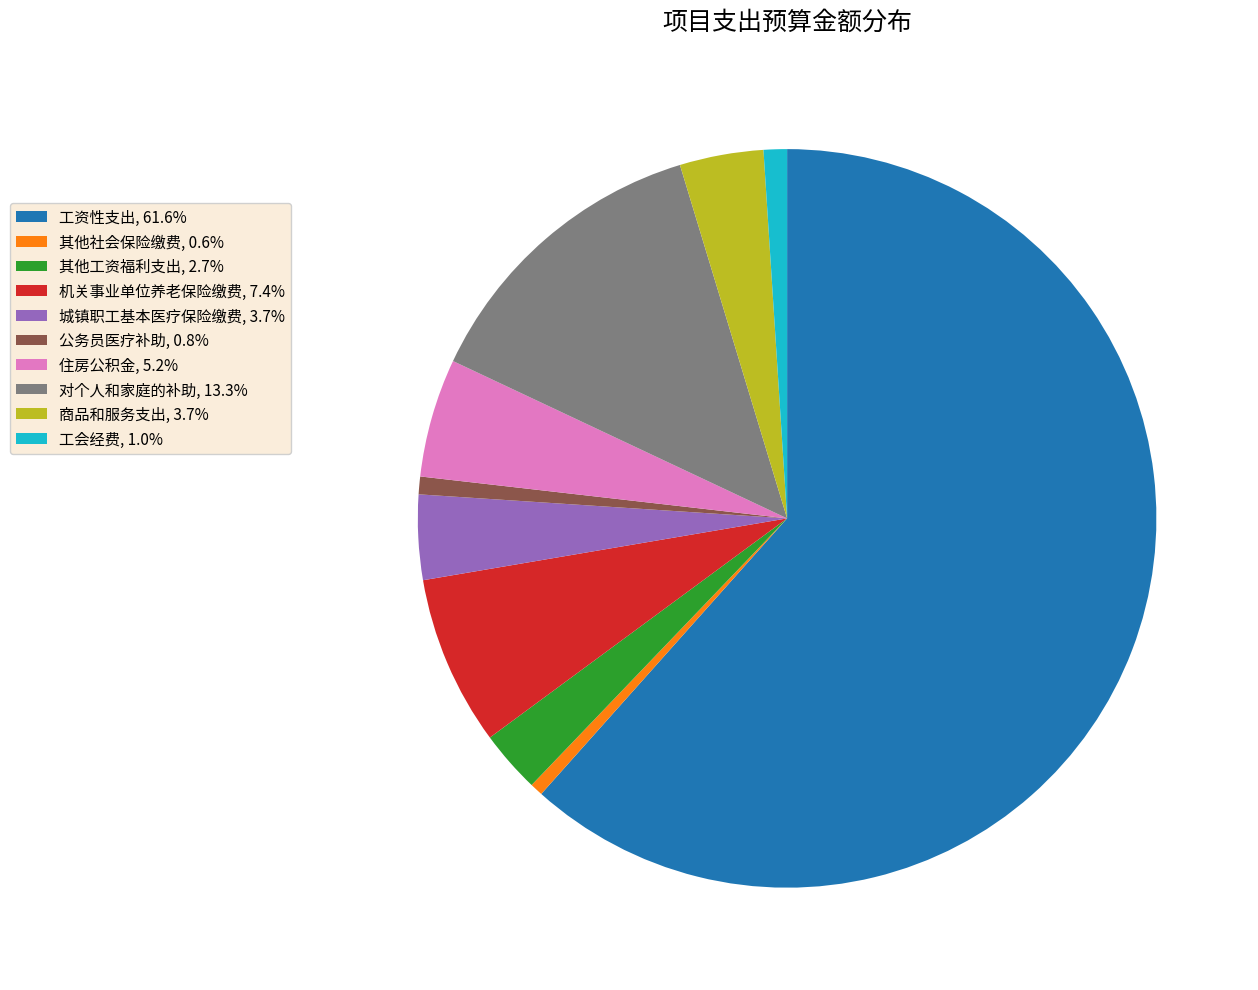

Which slice is the largest?

工资性支出